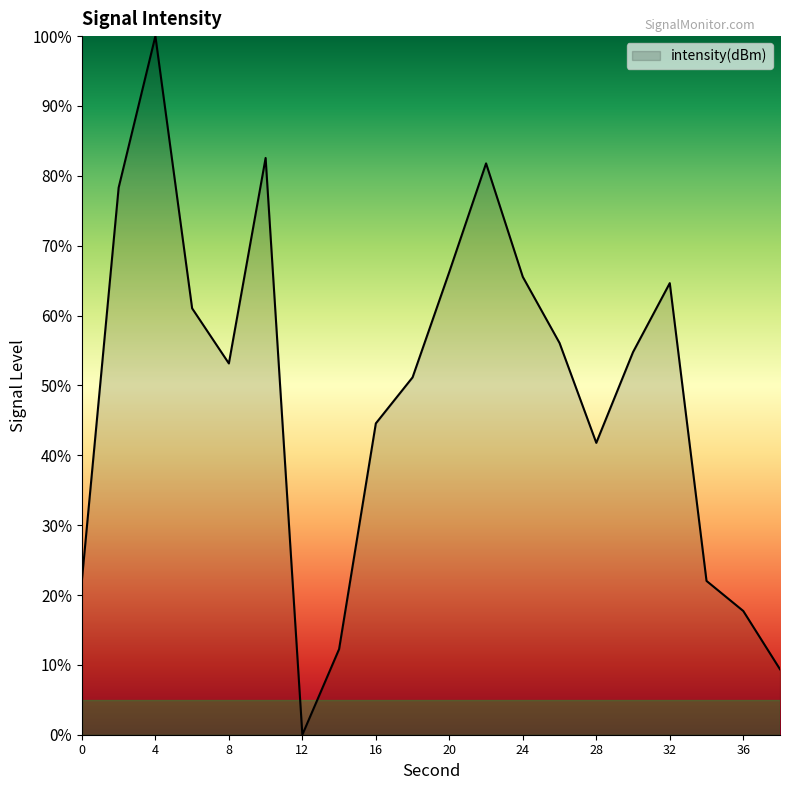

What is the difference between the maximum and minimum values?

100.0